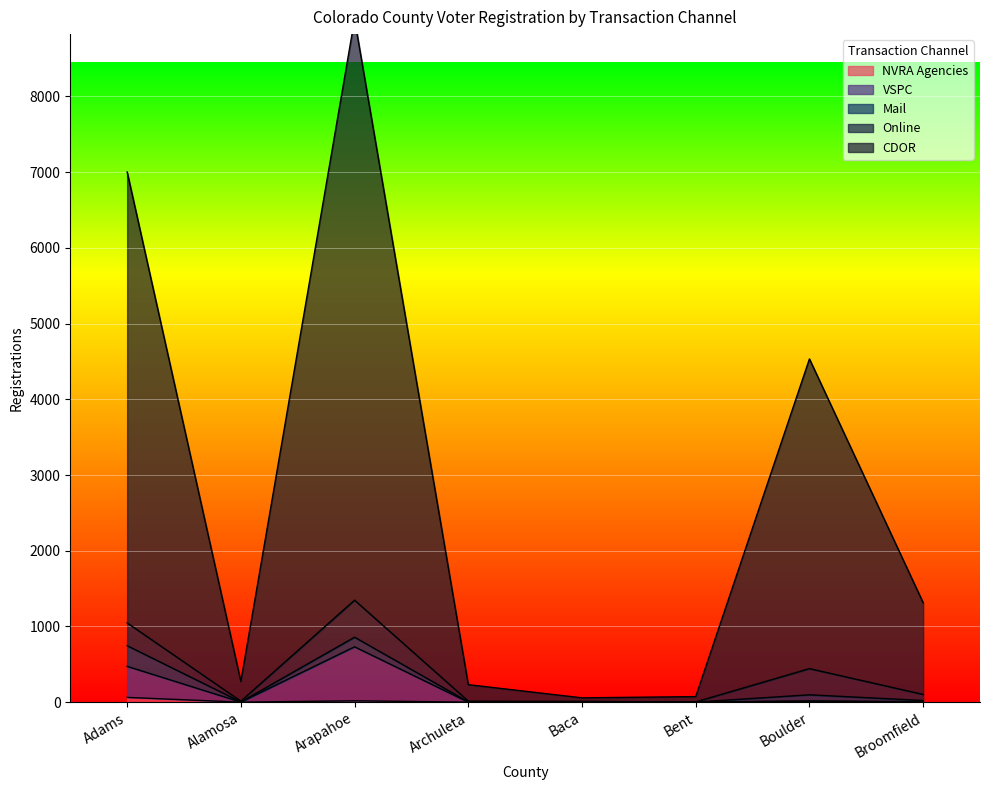

Which series has the widest spread of values?

CDOR